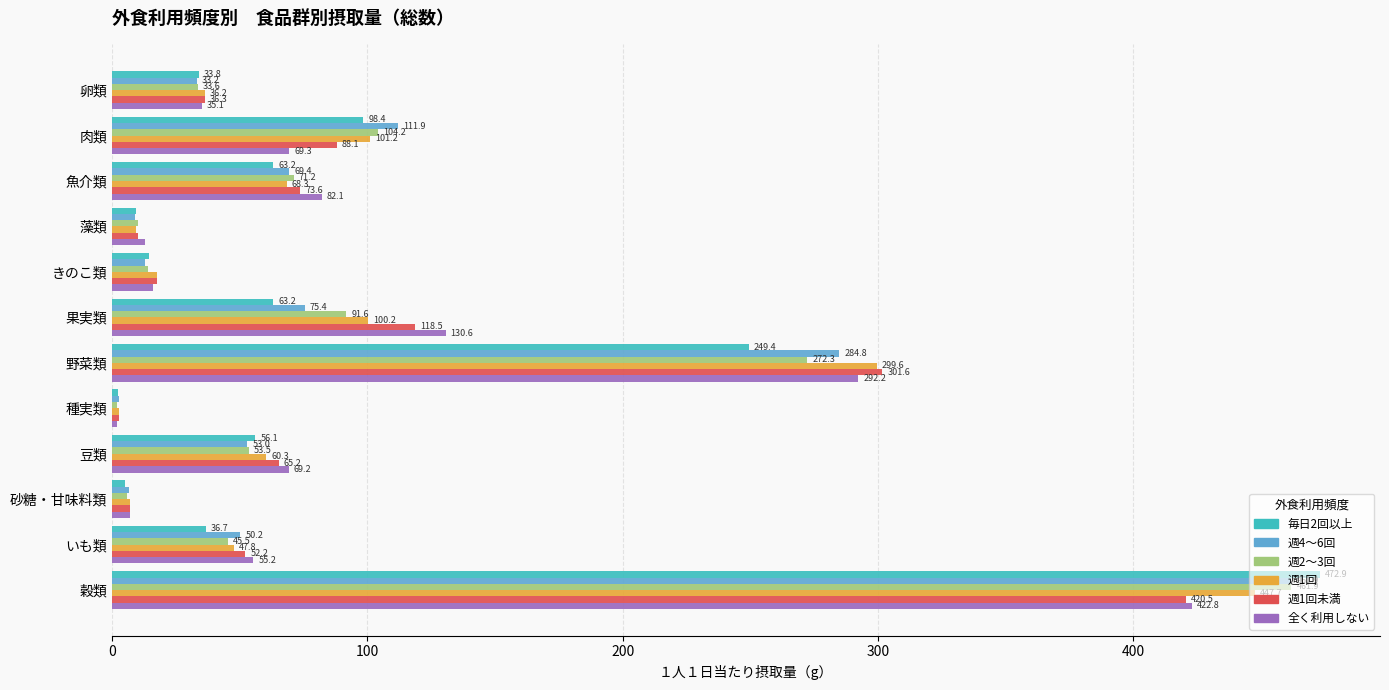

At which category does the chart reach its minimum across all series?

種実類